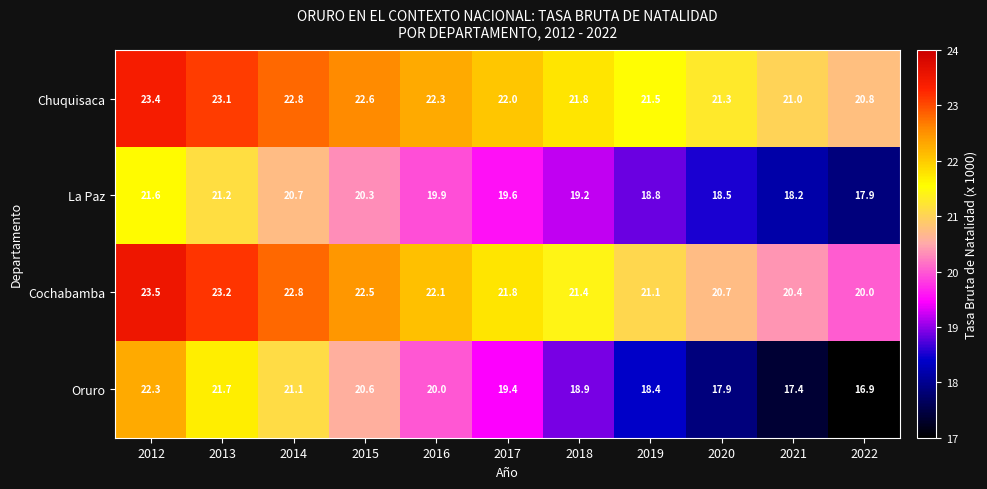

What is the difference between the highest and lowest values at 2012?

1.9